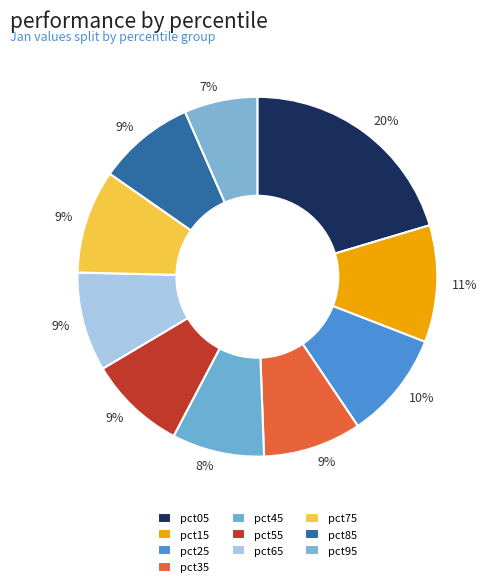

Is it true that pct15 is 11% of the pie?

True